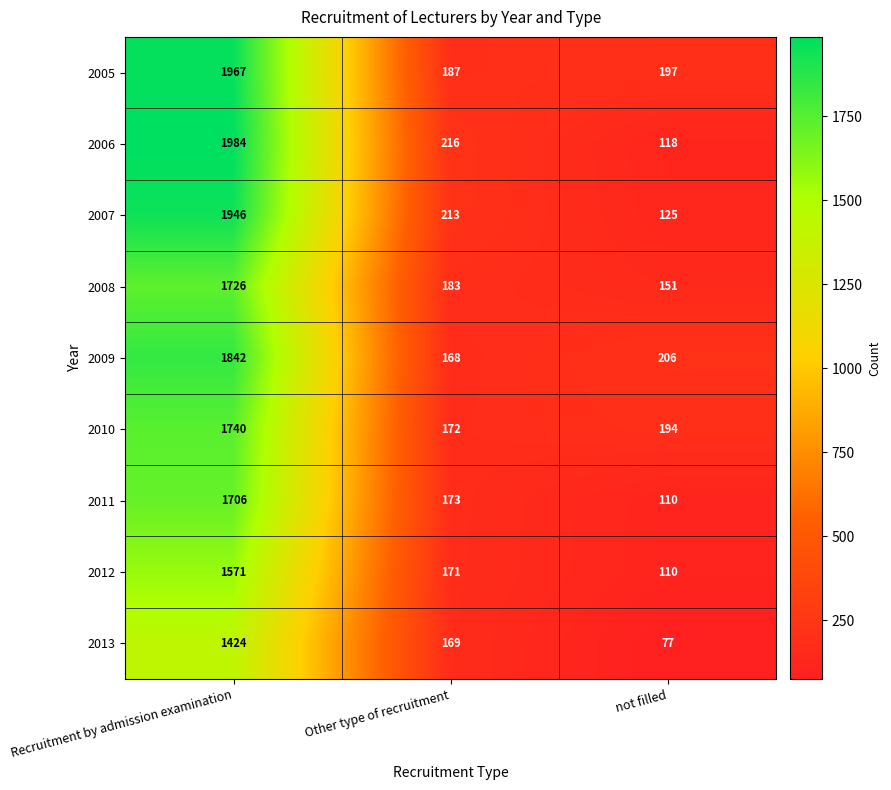

Between Other type of recruitment and not filled, which series saw the biggest shift?

2006